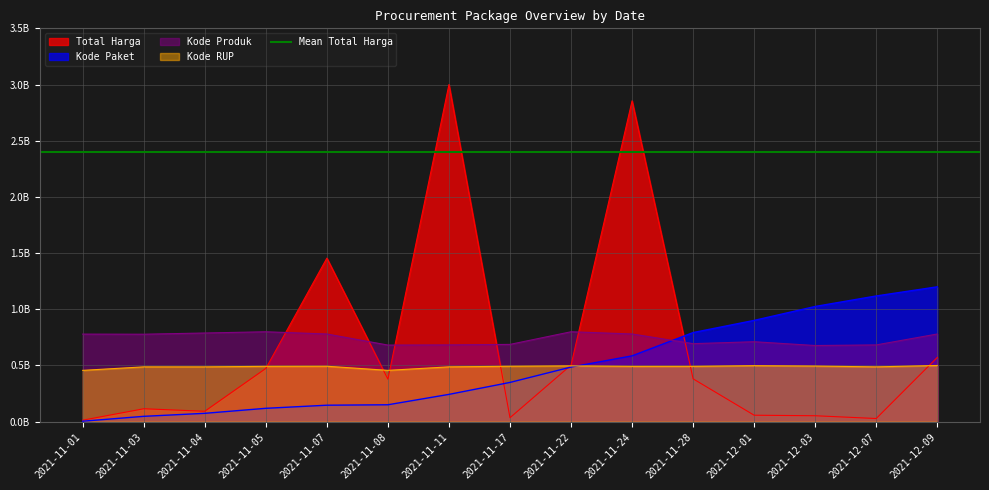

What is the sum of the Kode RUP values at 2021-11-22 and 2021-11-11?

984114942.2